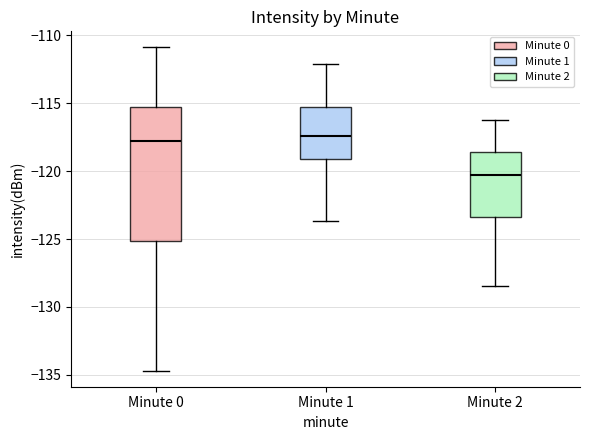

Where does the upper whisker of the box for Minute 0 end on the y-axis? The values are not printed on the chart, so give them approximately, as read against the axis.

-111.0